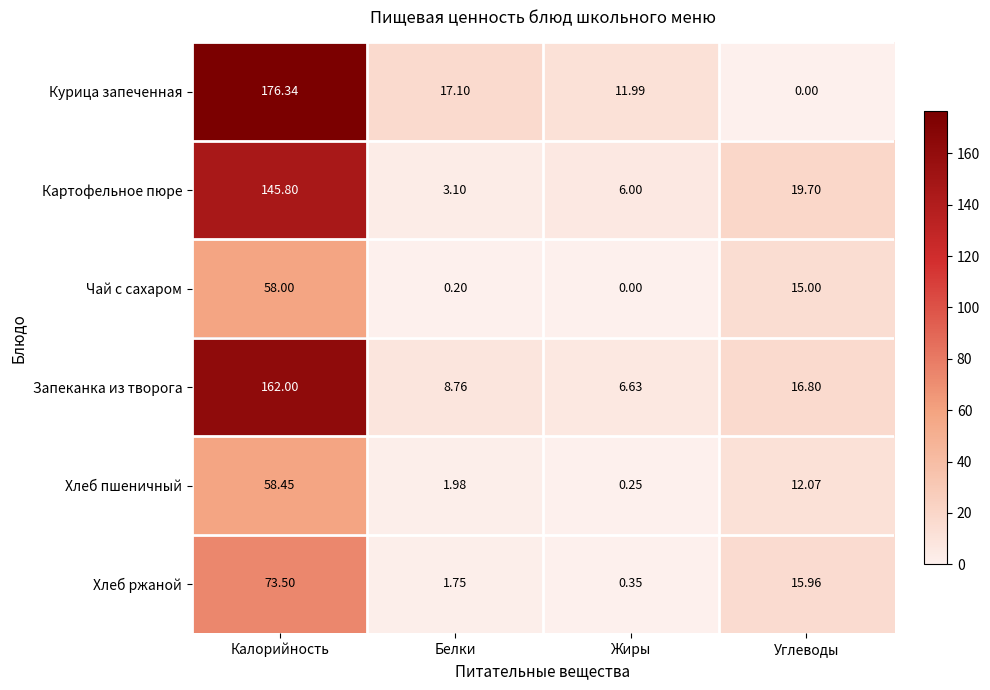

Where does the Чай с сахаром series first go above 15?

Калорийность